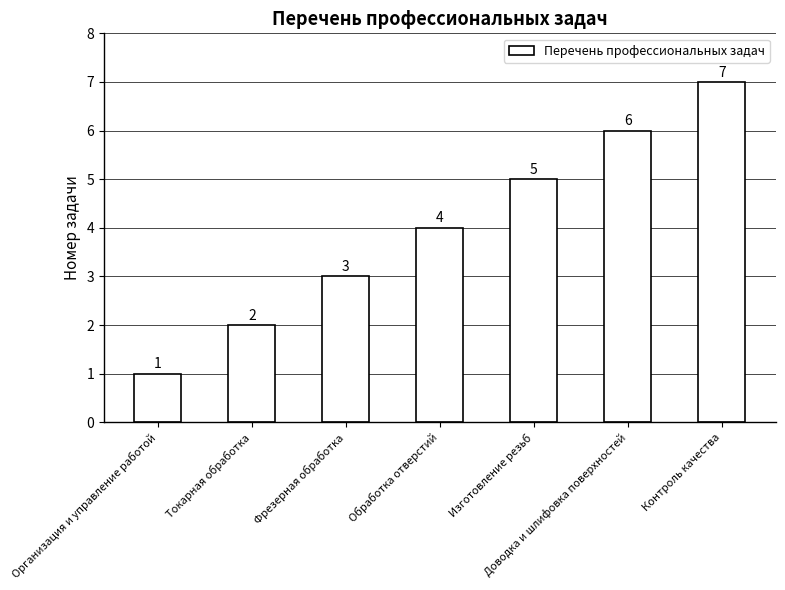

How many data points are less than 4?

3